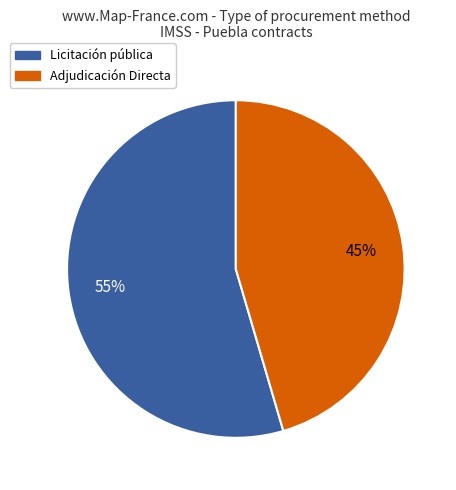

What is the largest slice in the pie chart?

Licitación pública